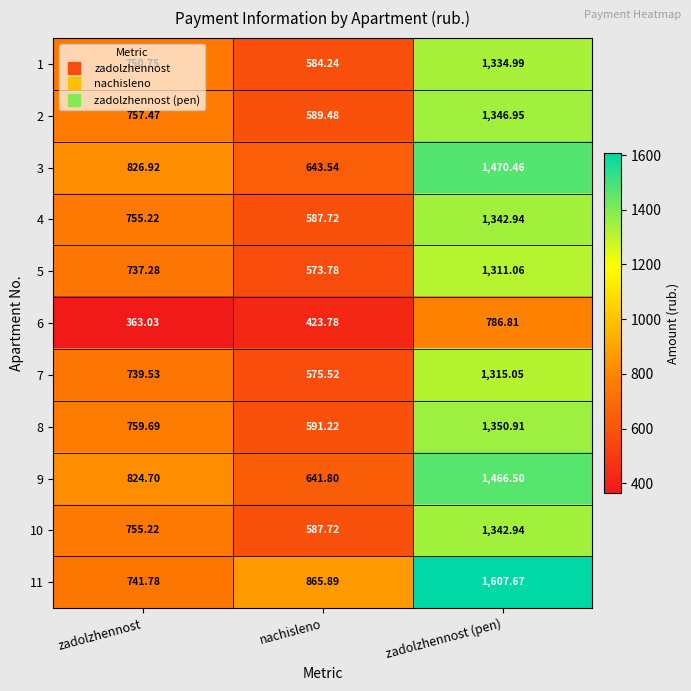

Which series has the largest range (max minus min)?

11